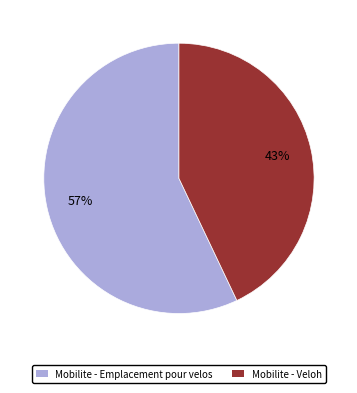

What percentage is the Mobilite - Veloh slice, to the nearest percent?

43%